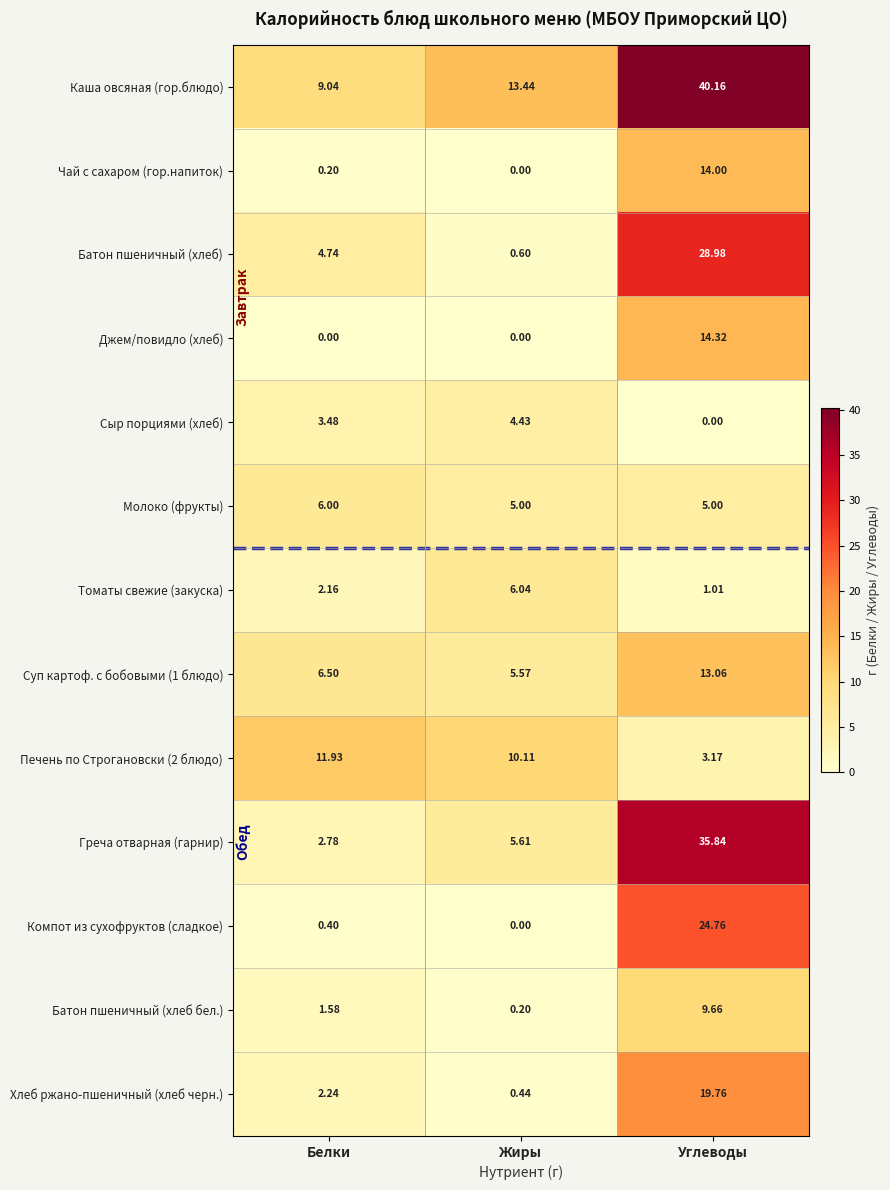

Which series has the largest total across all categories?

Каша овсяная (гор.блюдо)